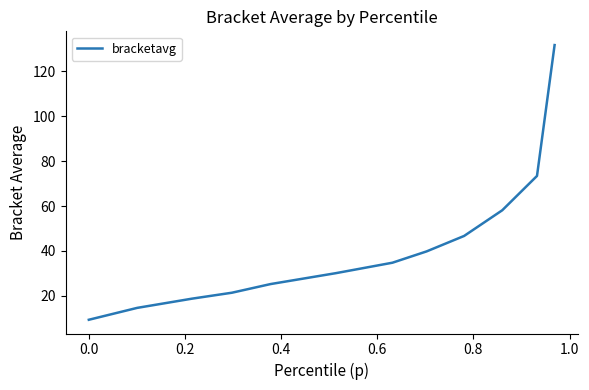

What is the maximum value shown in the chart?

131.7